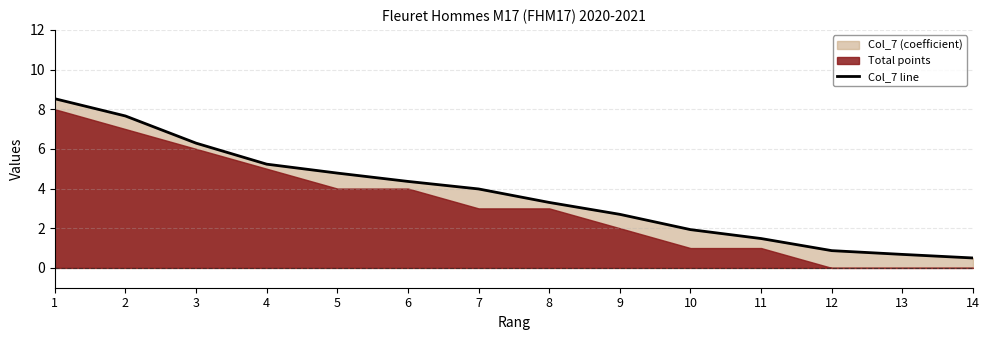

What is the sum of all values?

52.3